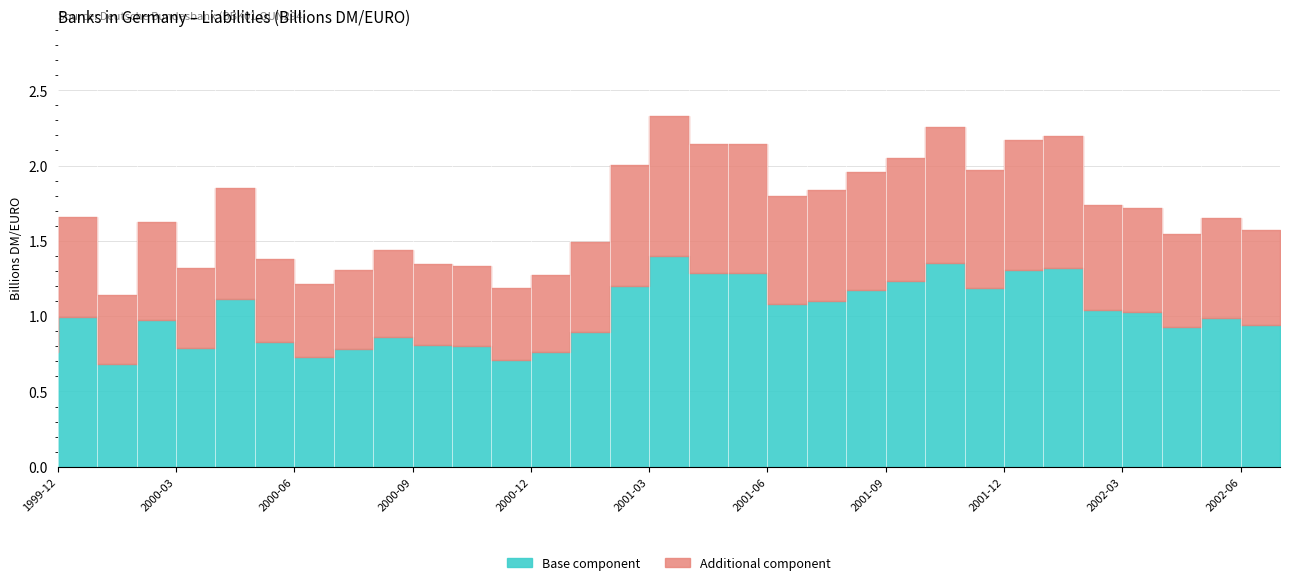

Is this an area chart (filled region under the line)?

No